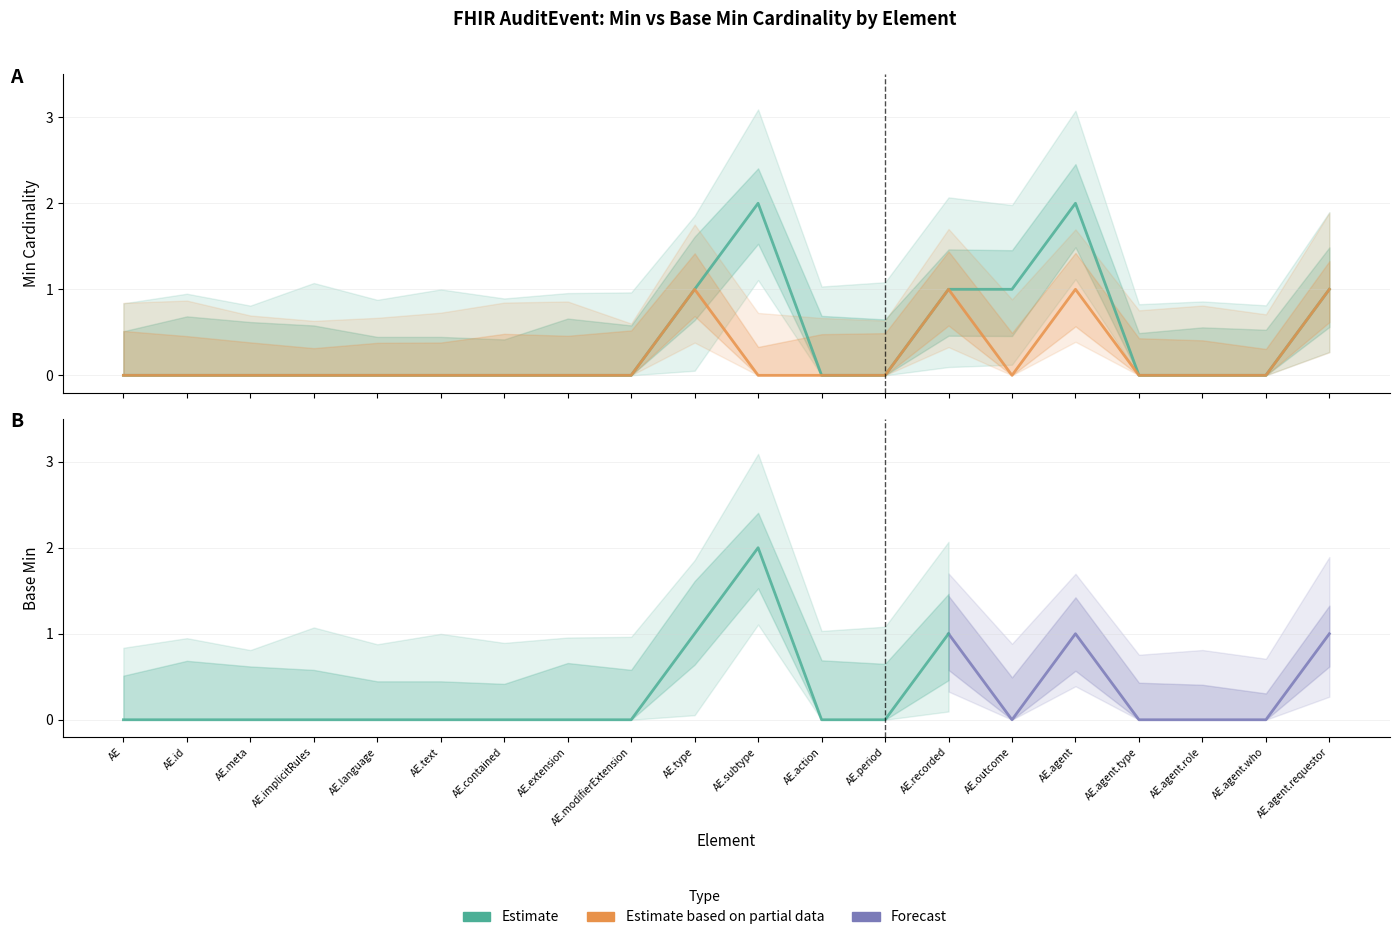

True or false: Min has a value of 1 at AE.type.

False